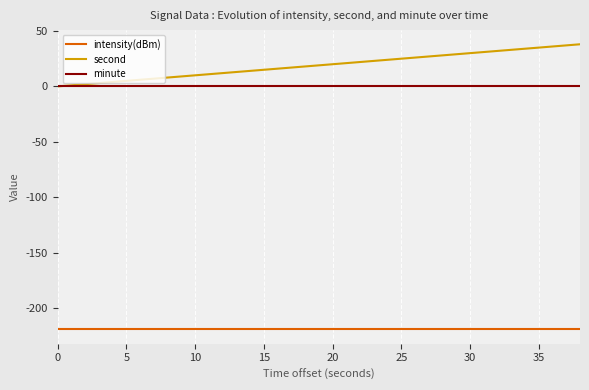

What is the greatest value displayed?

38.0